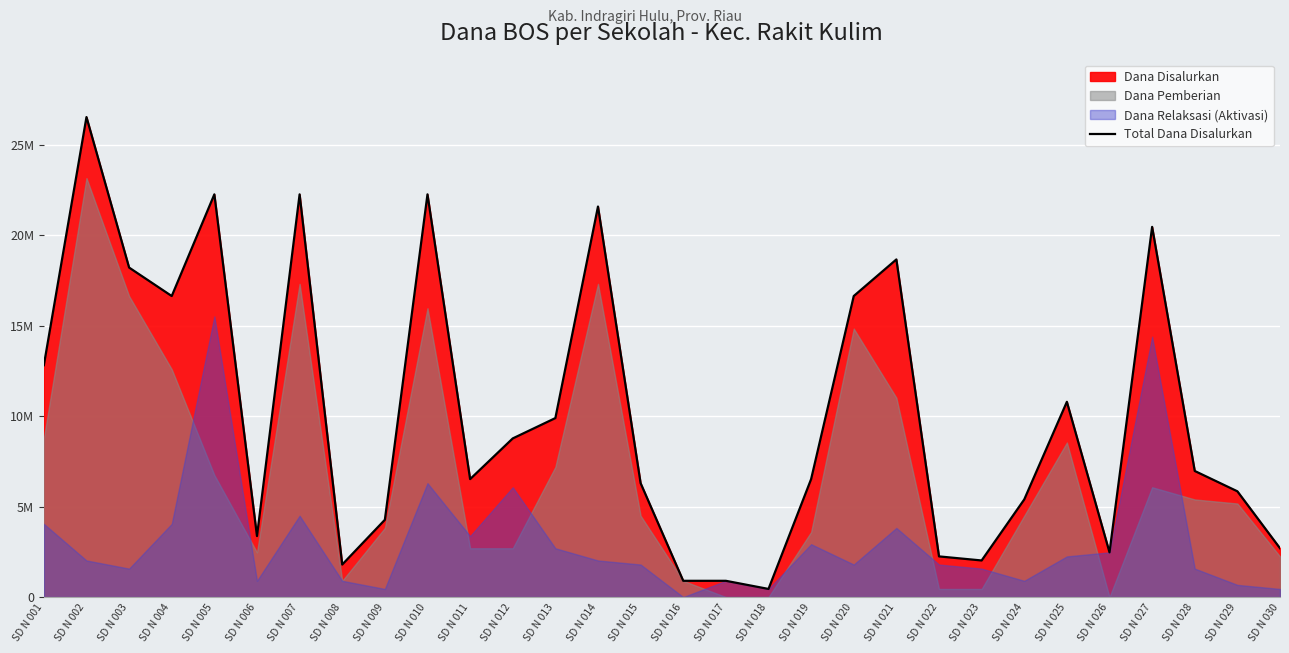

Rank the categories by value from lowest to highest.

SD N 018, SD N 016, SD N 017, SD N 008, SD N 023, SD N 022, SD N 026, SD N 030, SD N 006, SD N 009, SD N 024, SD N 029, SD N 015, SD N 011, SD N 019, SD N 028, SD N 012, SD N 013, SD N 025, SD N 001, SD N 004, SD N 020, SD N 003, SD N 021, SD N 027, SD N 014, SD N 005, SD N 007, SD N 010, SD N 002